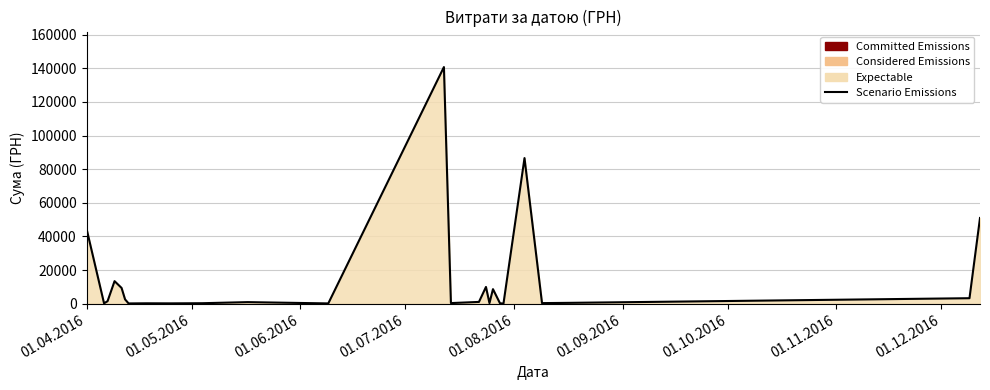

What is the maximum value shown in the chart?

140706.2